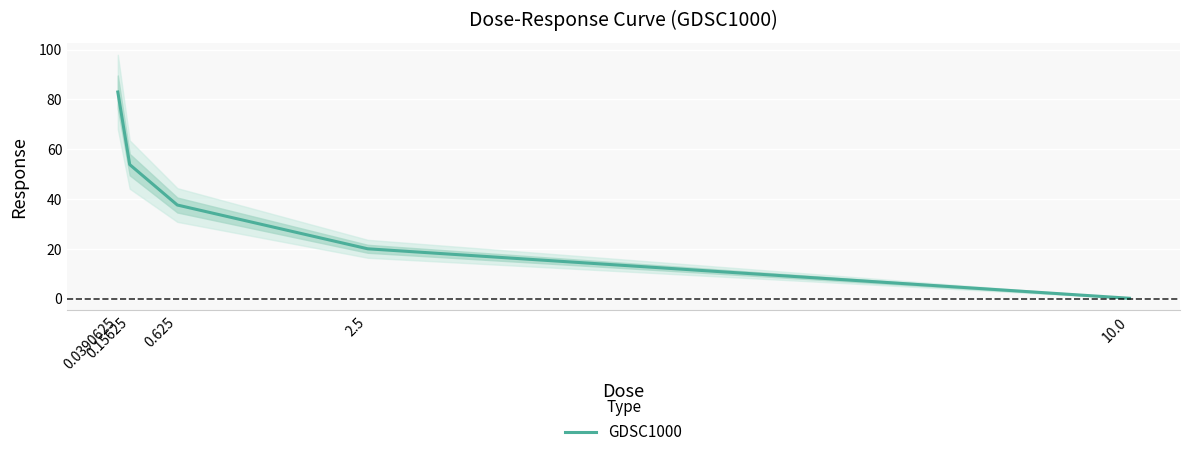

How many data points are above 37?

3